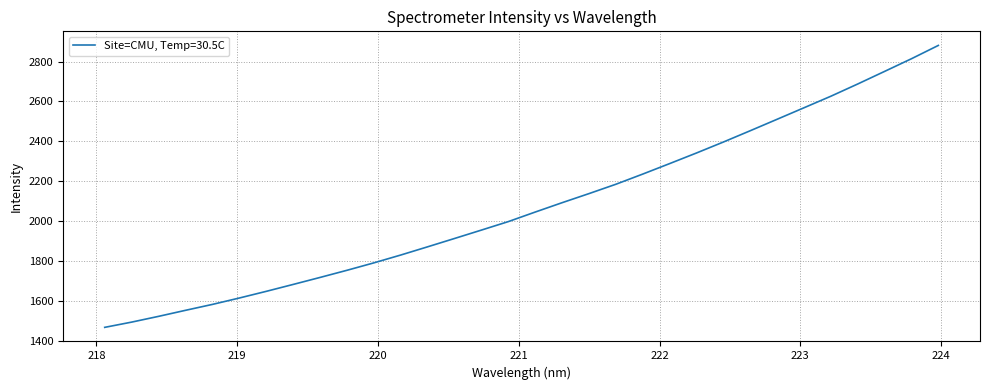

What is the difference between the maximum and minimum values?

1412.6